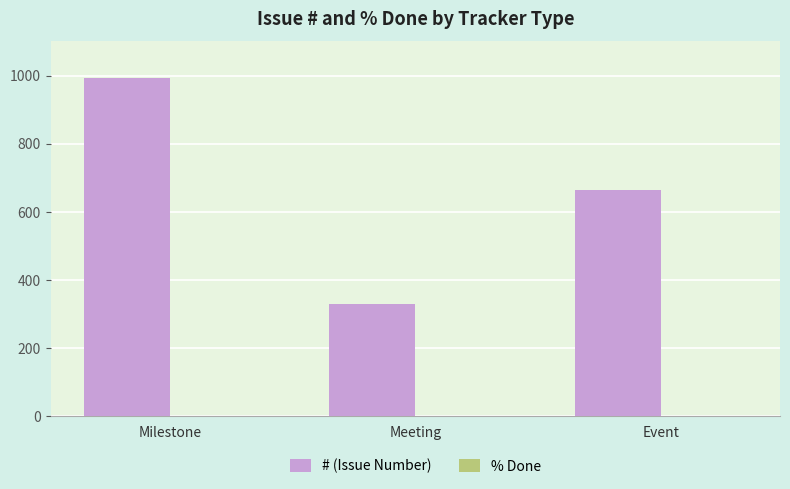

Reading left to right, extract all data points from this chart.

Milestone=993	Meeting=329	Event=663